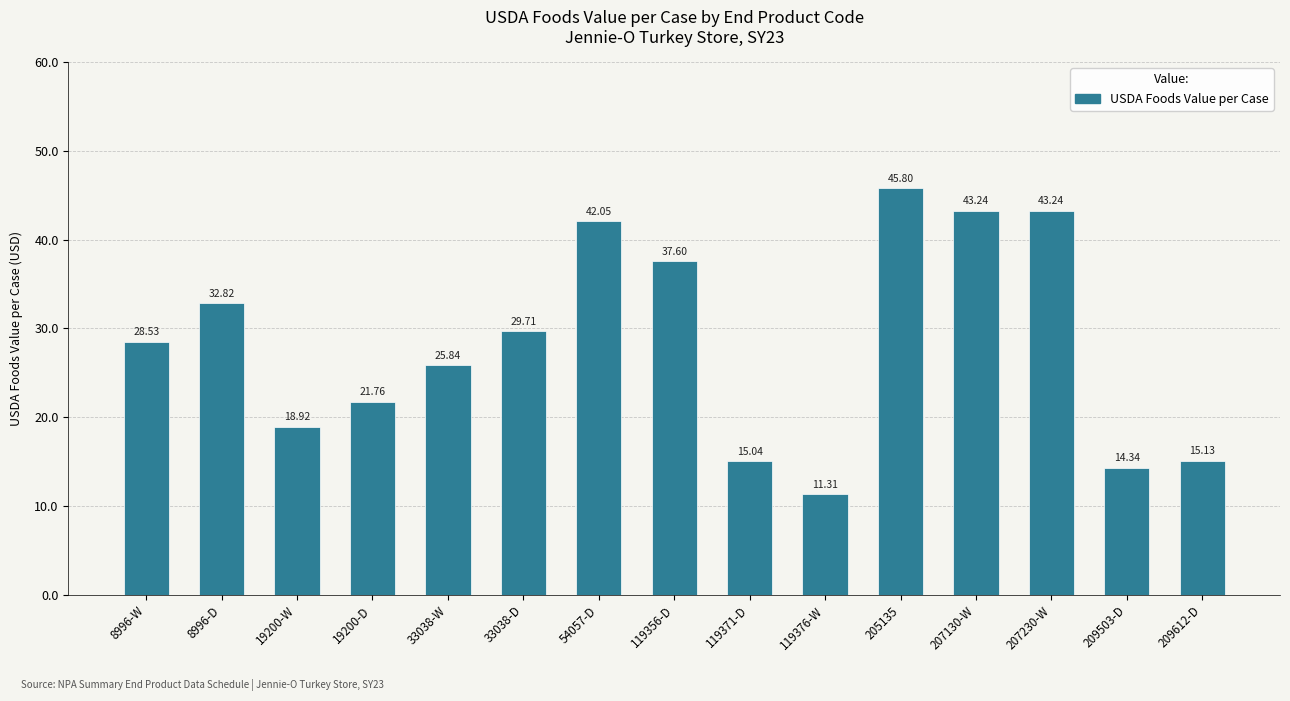

At which label is the value closest to 28?

8996-W